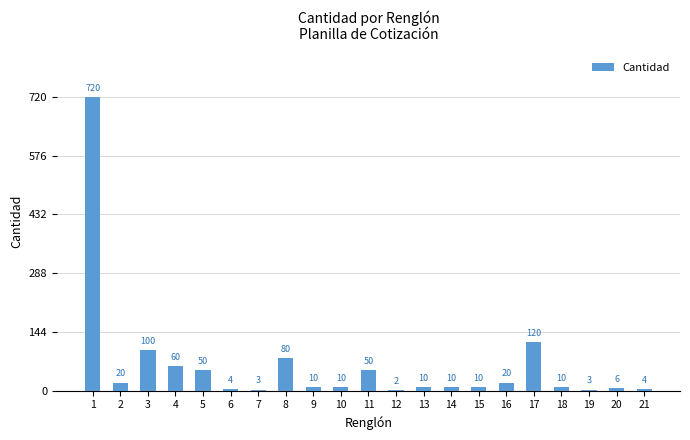

What is the sum of all values?

1302